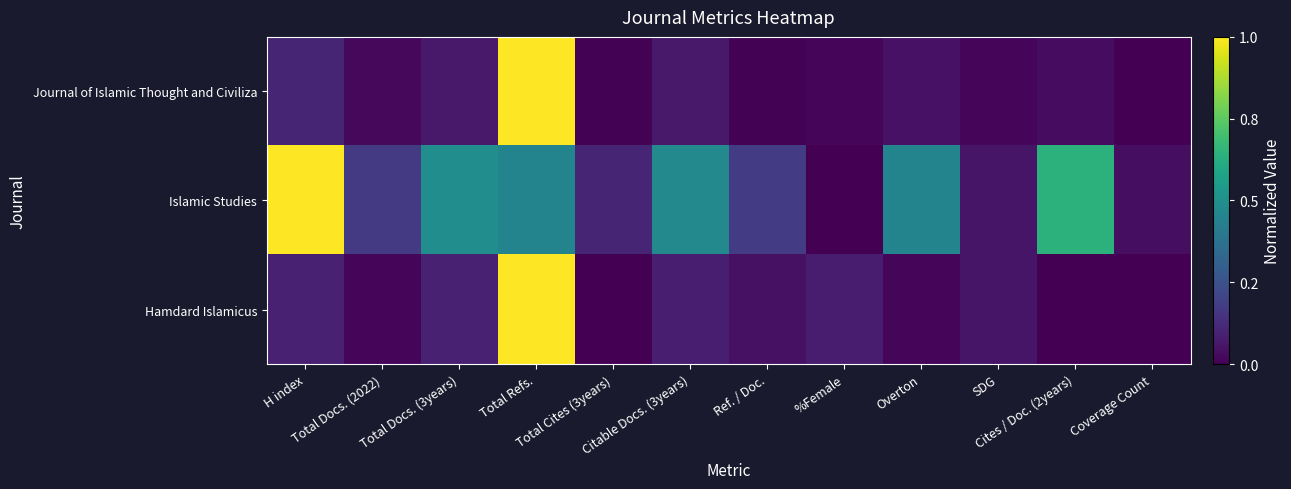

At which category is the sum across all series the highest?

Total Refs.